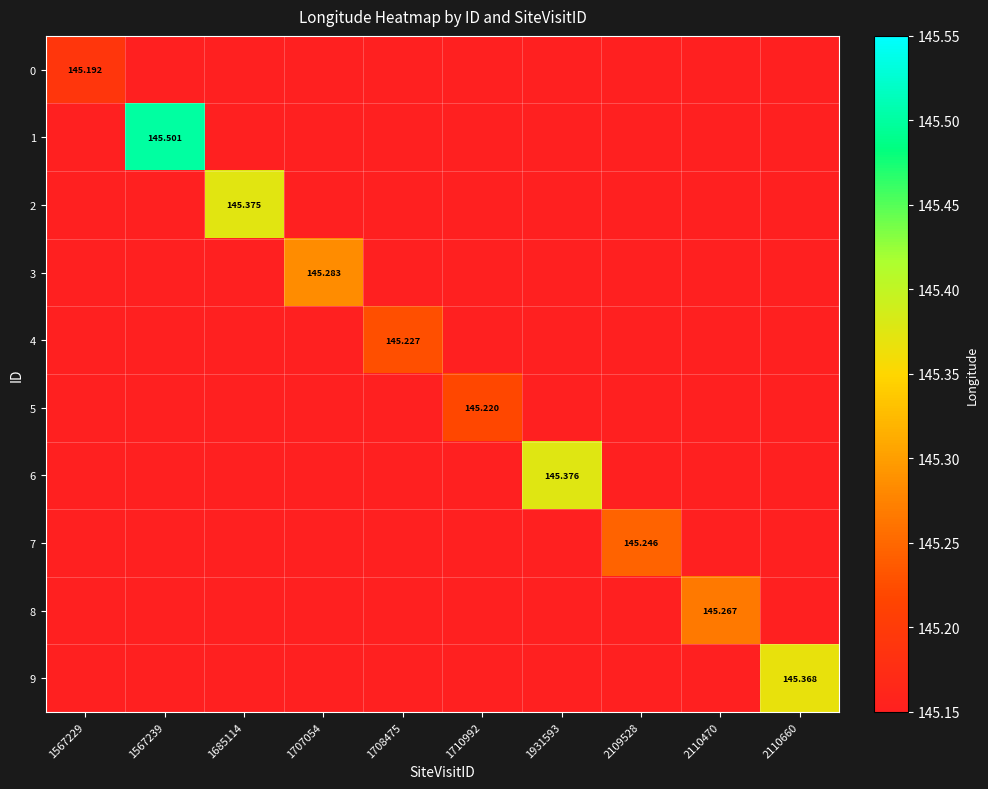

What is the difference between the maximum and second lowest values in the 5 series?

0.1